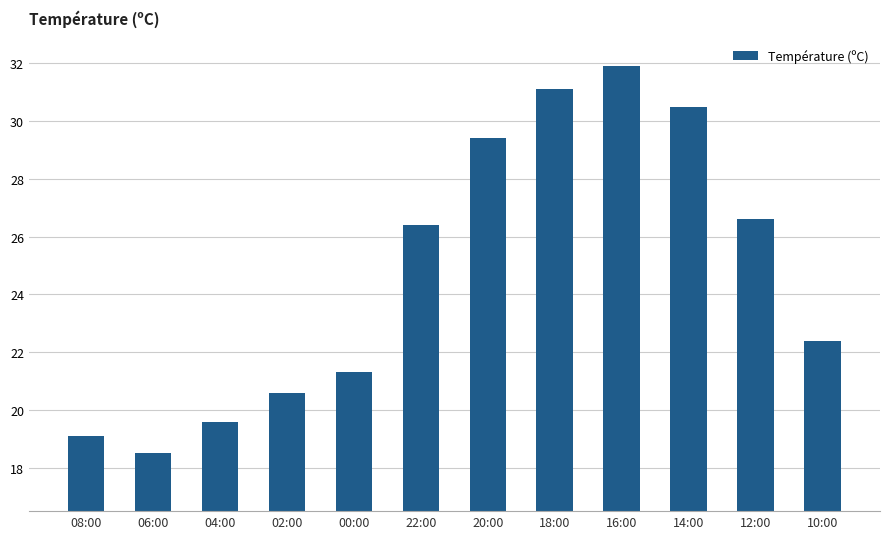

What is the minimum value shown in the chart?

18.5